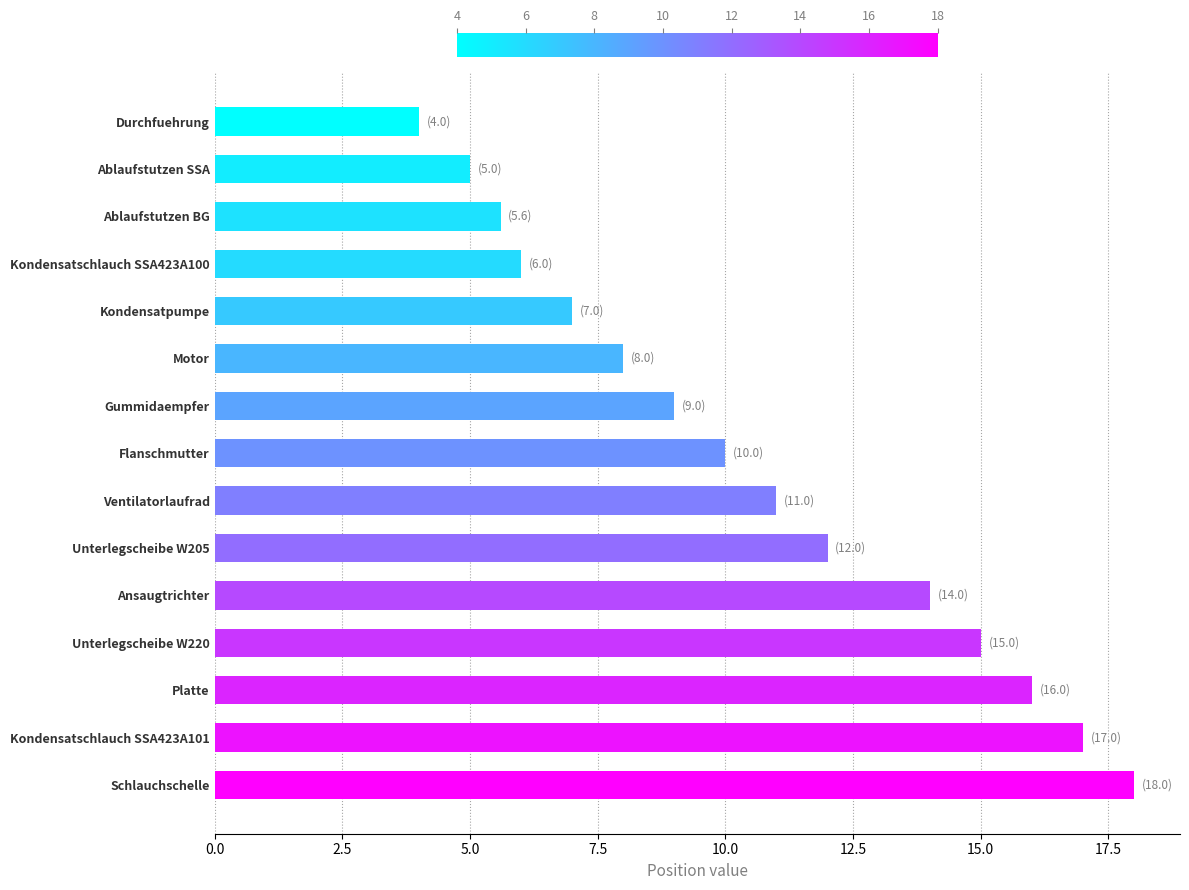

What is the approximate value at Ventilatorlaufrad?

11.0